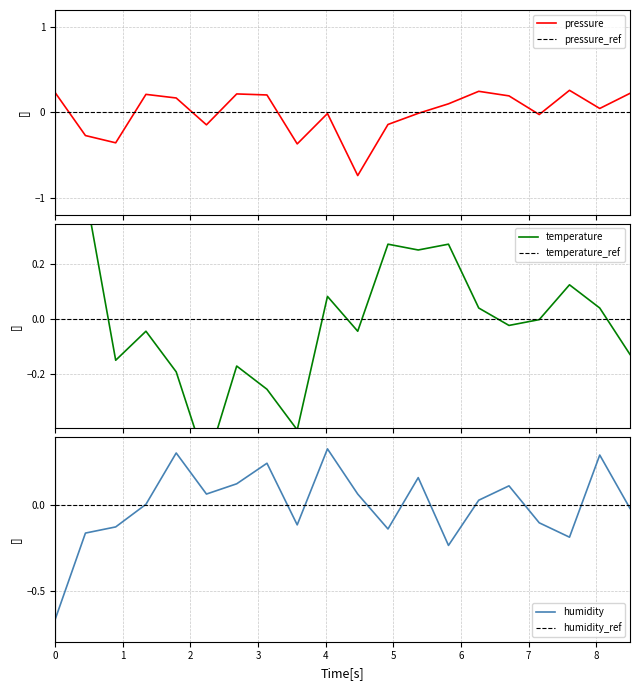

What is the maximum value shown in the chart?

0.5